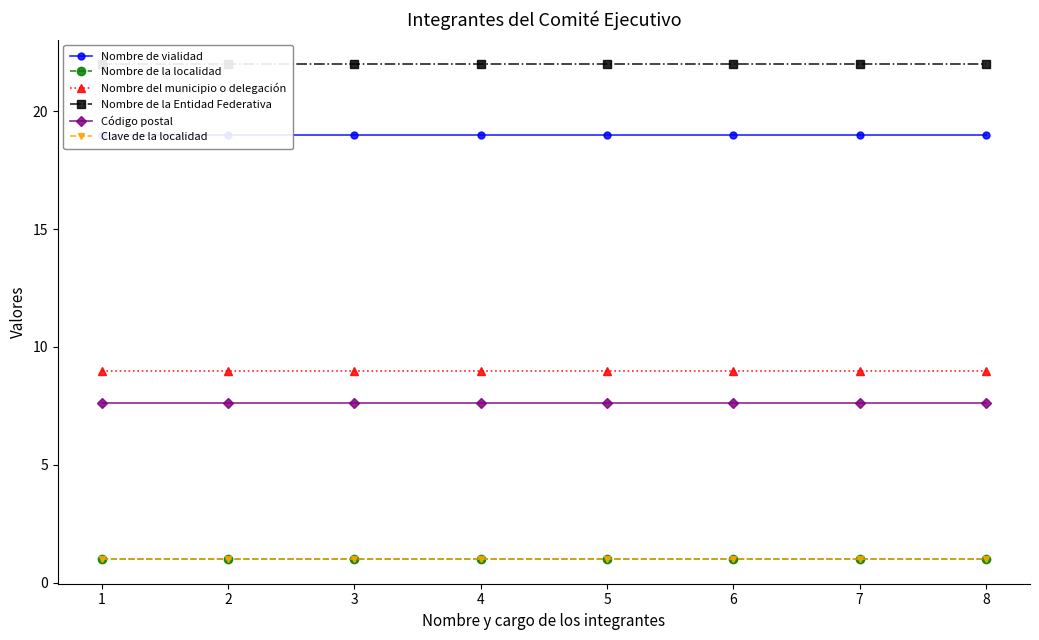

At which category is the sum across all series the highest?

1